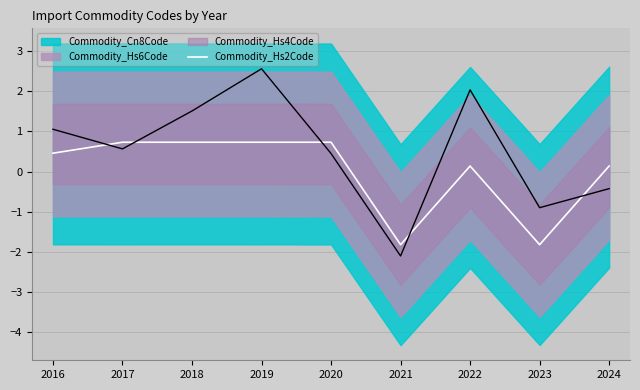

How many data points are less than 0?

2